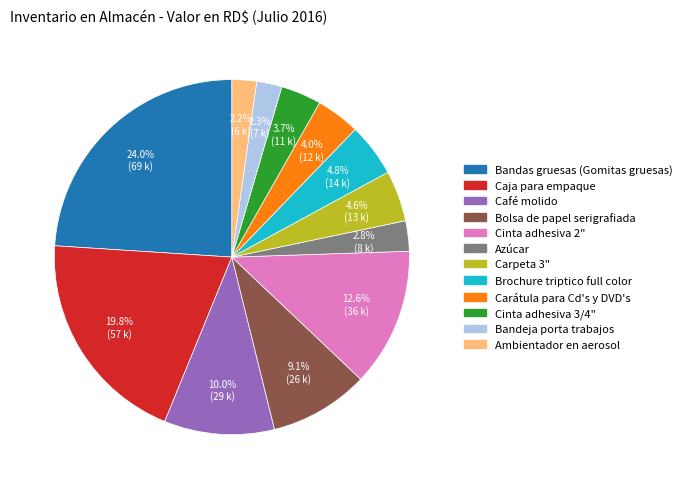

True or false: Brochure triptico full color accounts for 11% of the total.

False